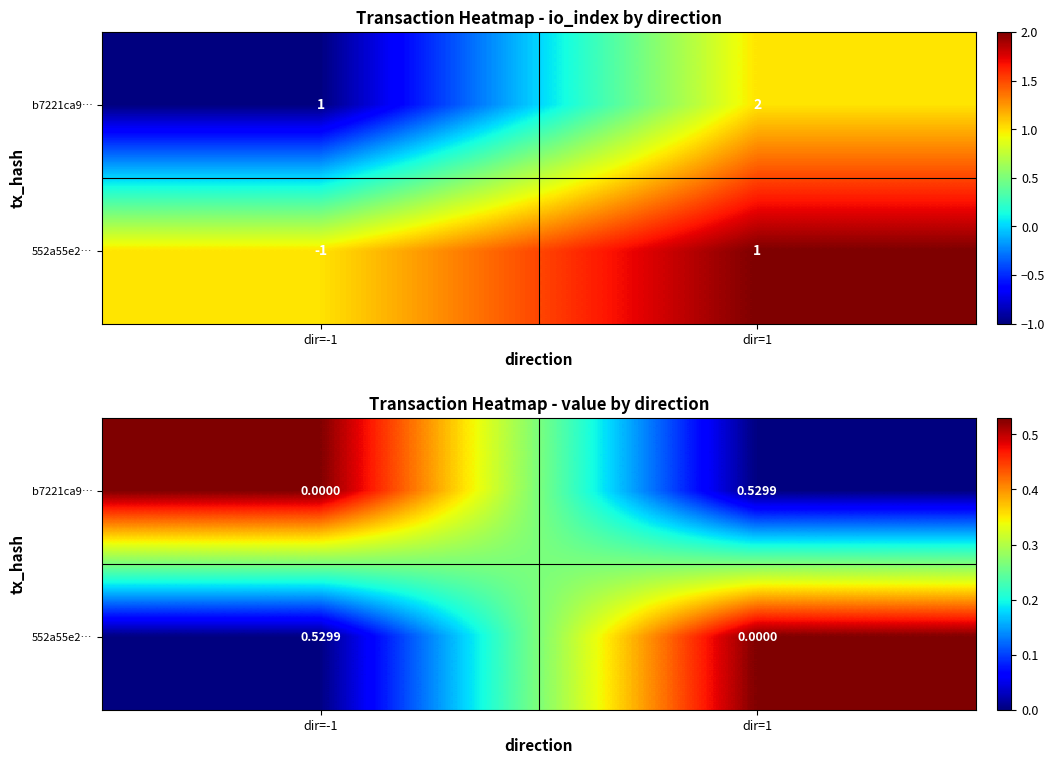

How many values in b7221ca9… are above zero?

1